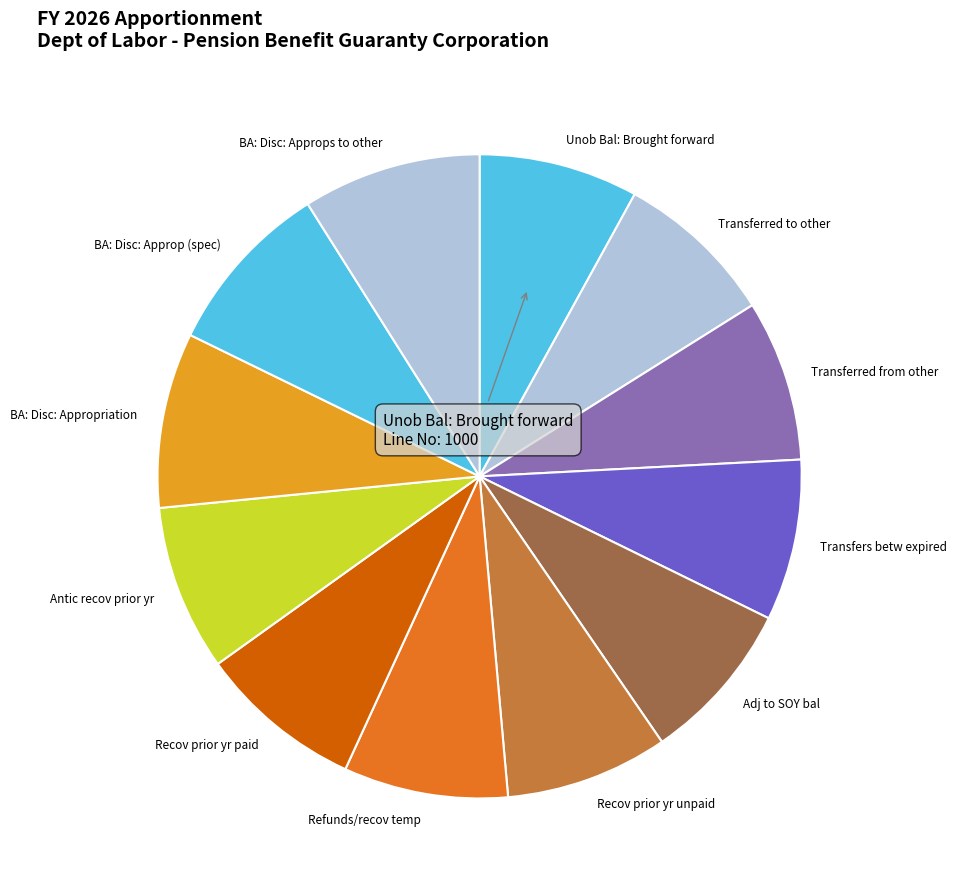

Combined, do Transferred from other and Transferred to other account for over 50%?

No